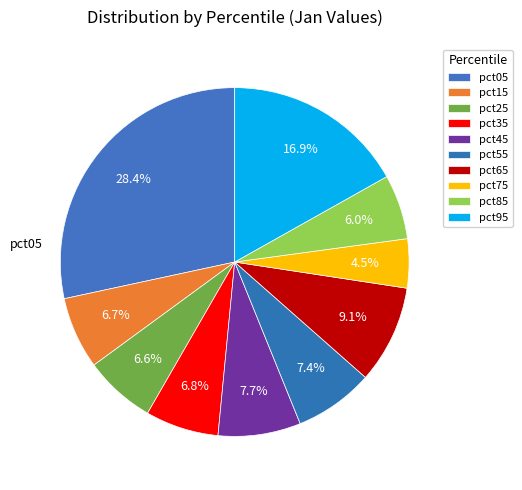

True or false: pct25 accounts for 1% of the total.

False